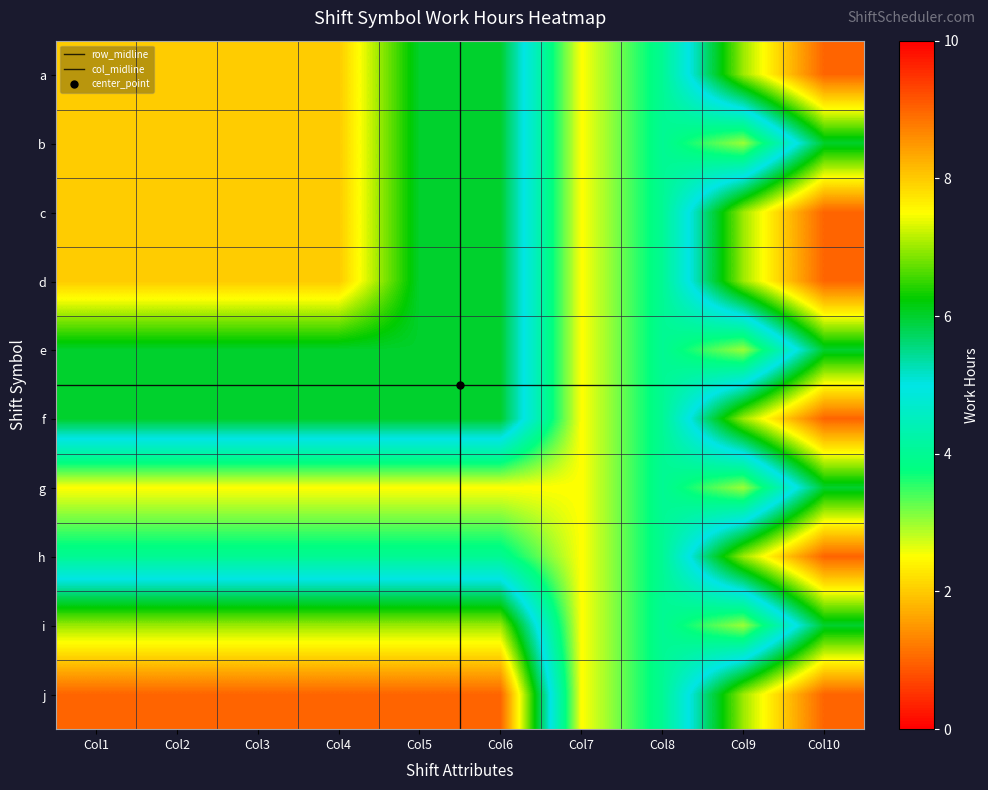

Reading left to right, extract all data points from this chart.

a: 8.0	8.0	8.0	8.0	6.0	6.0	2.5	4.0	7.0	9.0
b: 8.0	8.0	8.0	8.0	6.0	6.0	2.5	4.0	3.0	6.0
c: 8.0	8.0	8.0	8.0	6.0	6.0	2.5	4.0	7.0	9.0
d: 8.0	8.0	8.0	8.0	6.0	6.0	2.5	4.0	7.0	9.0
e: 6.0	6.0	6.0	6.0	6.0	6.0	2.5	4.0	3.0	6.0
f: 6.0	6.0	6.0	6.0	6.0	6.0	2.5	4.0	7.0	9.0
g: 2.5	2.5	2.5	2.5	2.5	2.5	2.5	4.0	3.0	6.0
h: 4.0	4.0	4.0	4.0	4.0	4.0	2.5	4.0	7.0	9.0
i: 7.0	7.0	7.0	7.0	7.0	7.0	2.5	4.0	3.0	6.0
j: 9.0	9.0	9.0	9.0	9.0	9.0	2.5	4.0	7.0	9.0